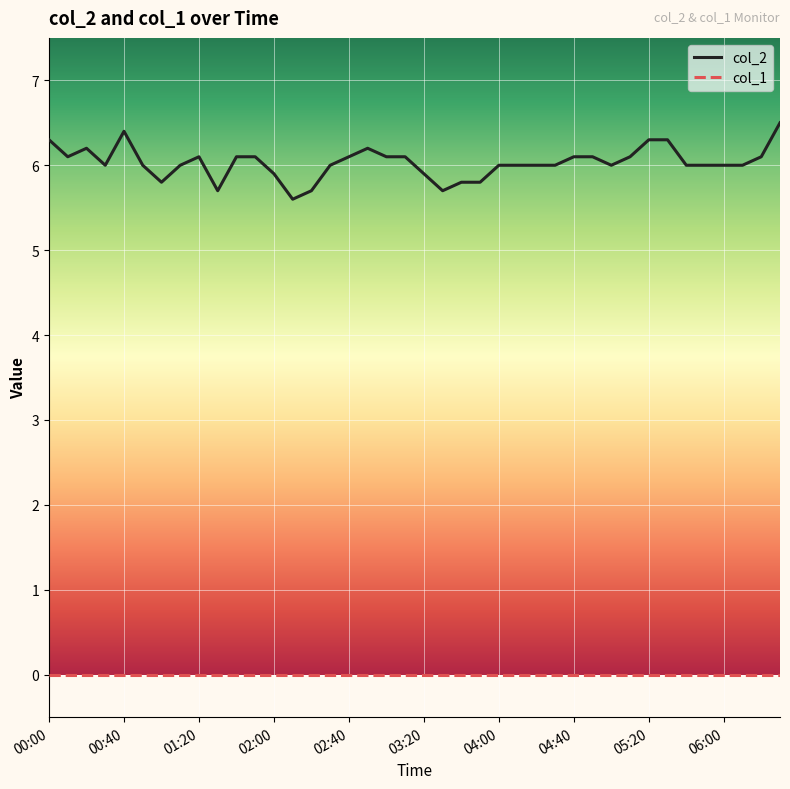

How many lines are shown in the chart?

2